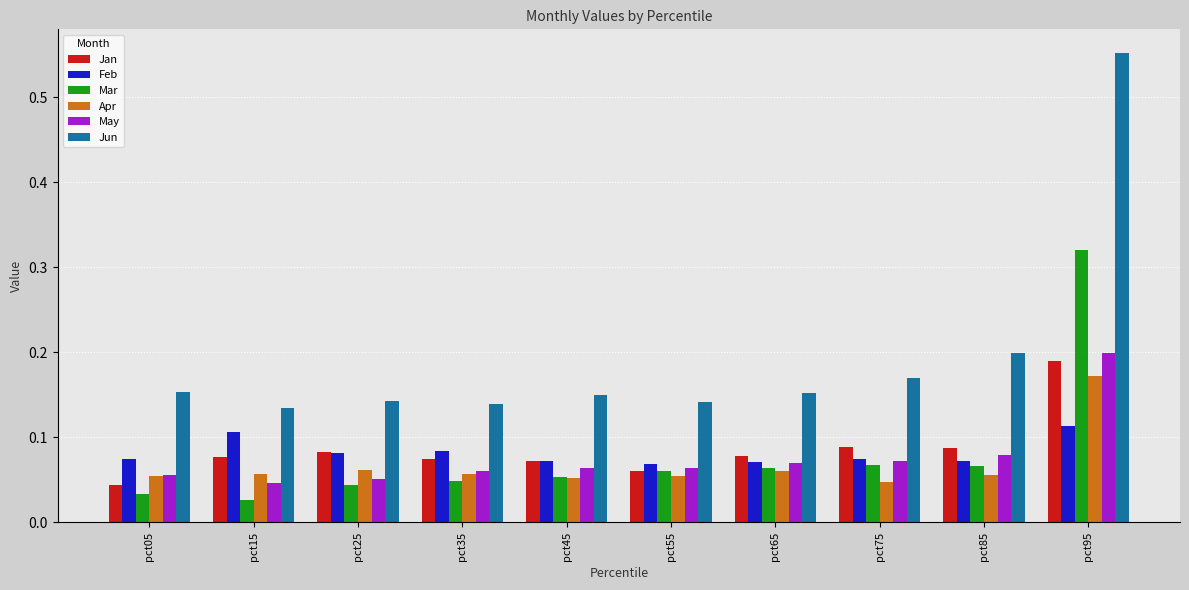

At which category does the chart reach its peak across all series?

pct95